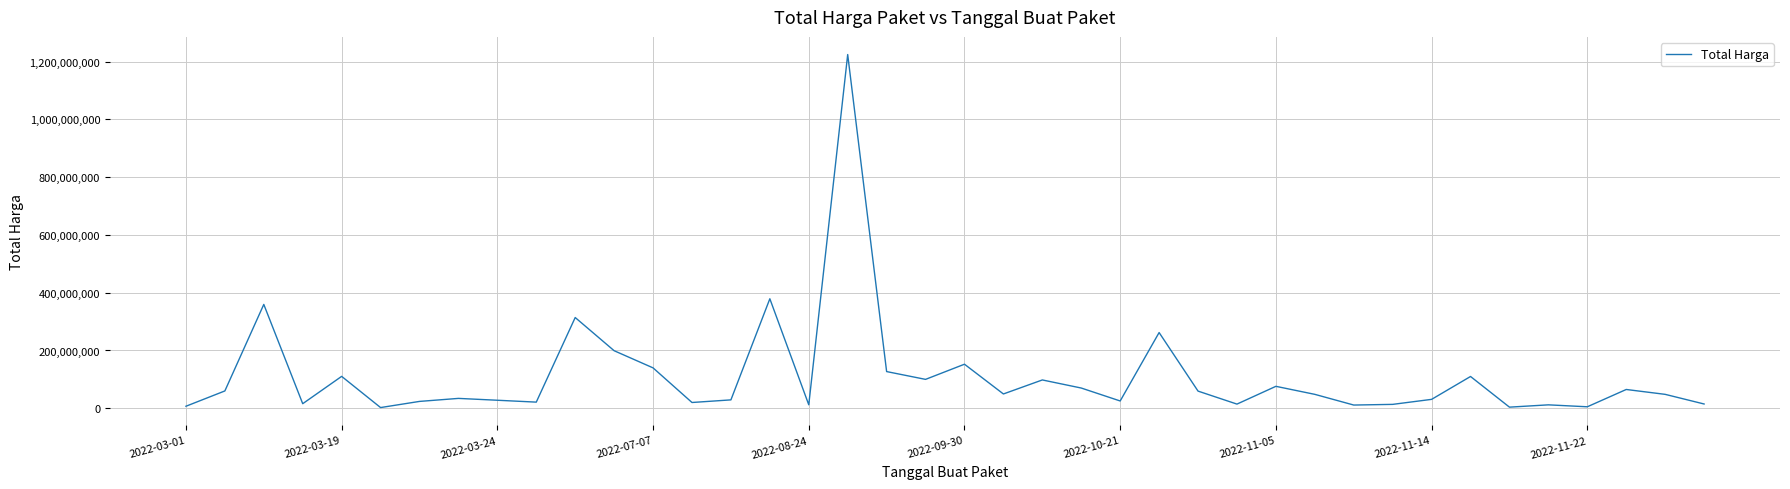

What is the maximum value shown in the chart?

1224682000